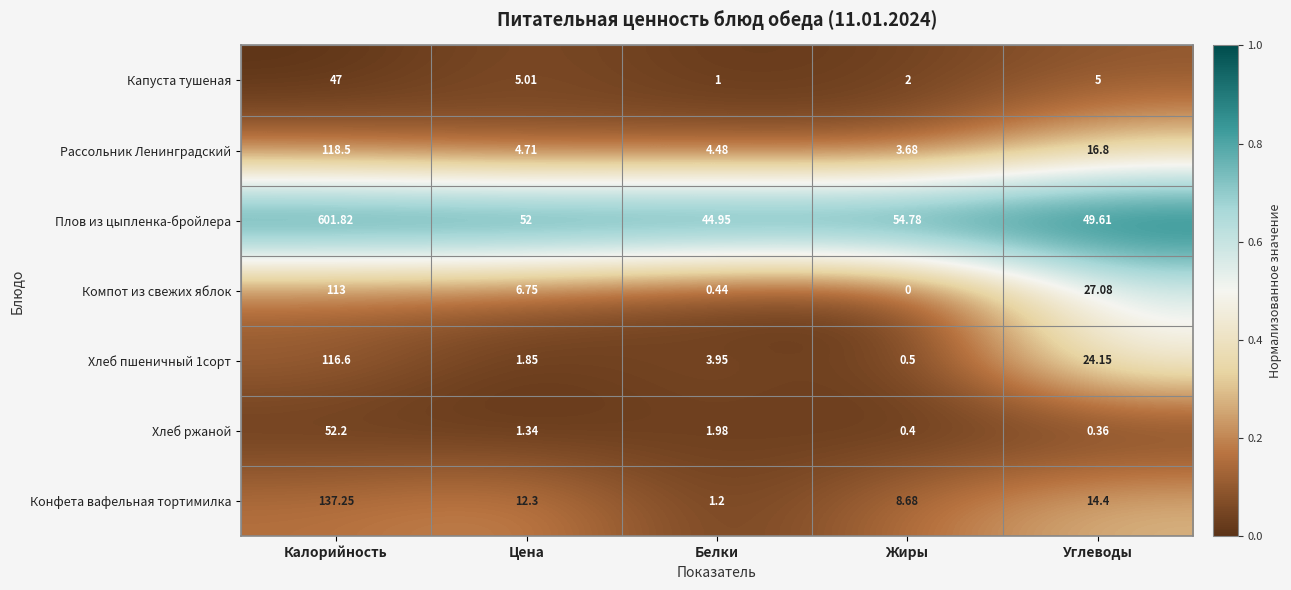

Which series has the largest range (max minus min)?

Плов из цыпленка-бройлера